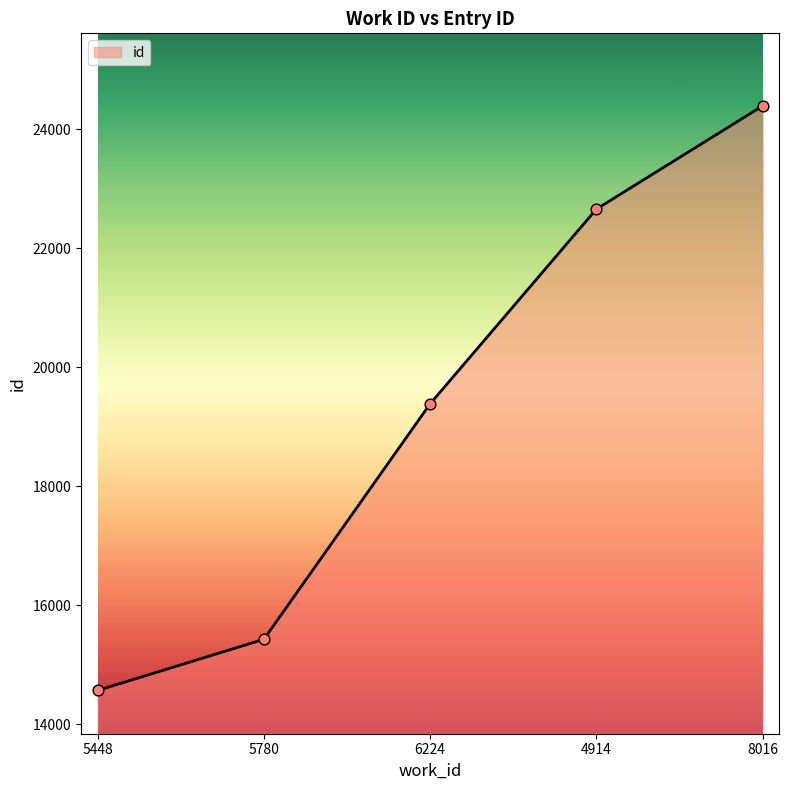

What is the ratio of the value at 5448 to the value at 5780?

0.9